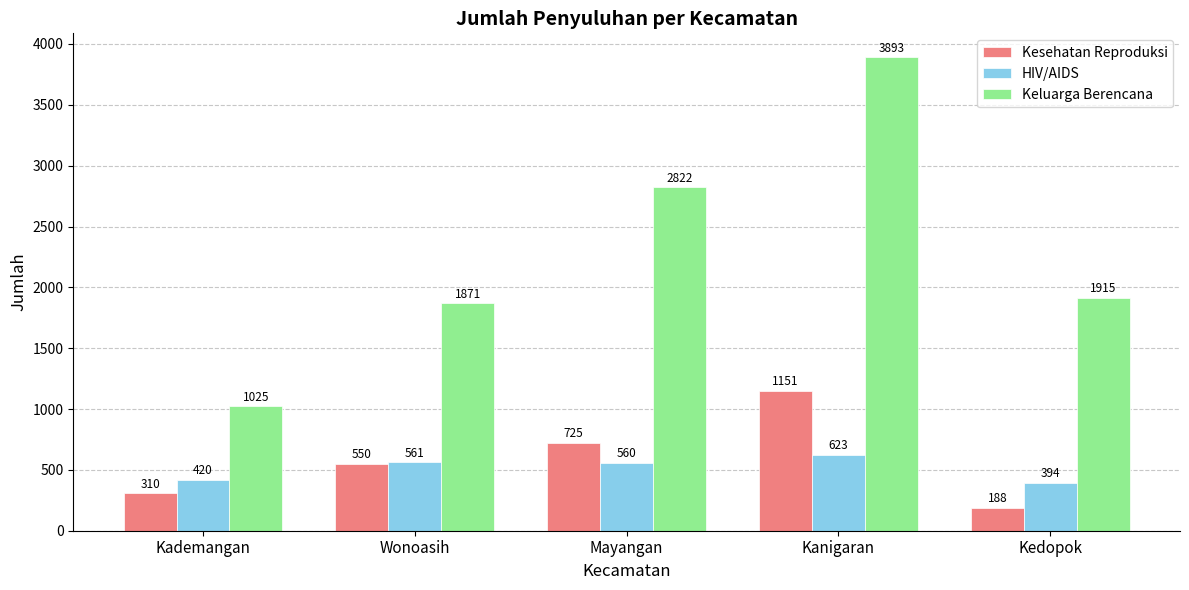

What value does the Kesehatan Reproduksi series have at Kademangan?

310